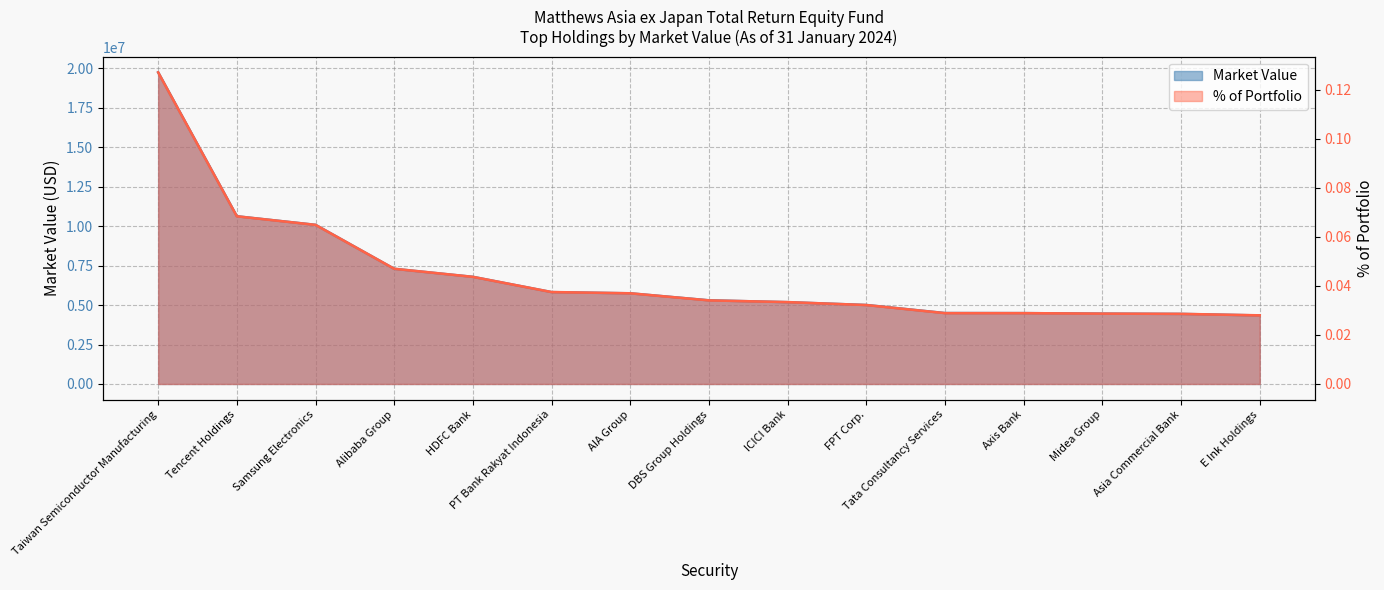

Reading left to right, extract all data points from this chart.

Market Value: Taiwan Semiconductor Manufacturing=19735037.9	Tencent Holdings=10619965.1	Samsung Electronics=10076217.8	Alibaba Group=7290780.8	HDFC Bank=6783415.9	PT Bank Rakyat Indonesia=5816809.2	AIA Group=5740768.6	DBS Group Holdings=5297854.7	ICICI Bank=5180427.0	FPT Corp.=5001476.0	Tata Consultancy Services=4491475.3	Axis Bank=4486489.7	Midea Group=4454619.4	Asia Commercial Bank=4436769.8	E Ink Holdings=4340561.8
% of Portfolio: Taiwan Semiconductor Manufacturing=0.1	Tencent Holdings=0.1	Samsung Electronics=0.1	Alibaba Group=0.0	HDFC Bank=0.0	PT Bank Rakyat Indonesia=0.0	AIA Group=0.0	DBS Group Holdings=0.0	ICICI Bank=0.0	FPT Corp.=0.0	Tata Consultancy Services=0.0	Axis Bank=0.0	Midea Group=0.0	Asia Commercial Bank=0.0	E Ink Holdings=0.0